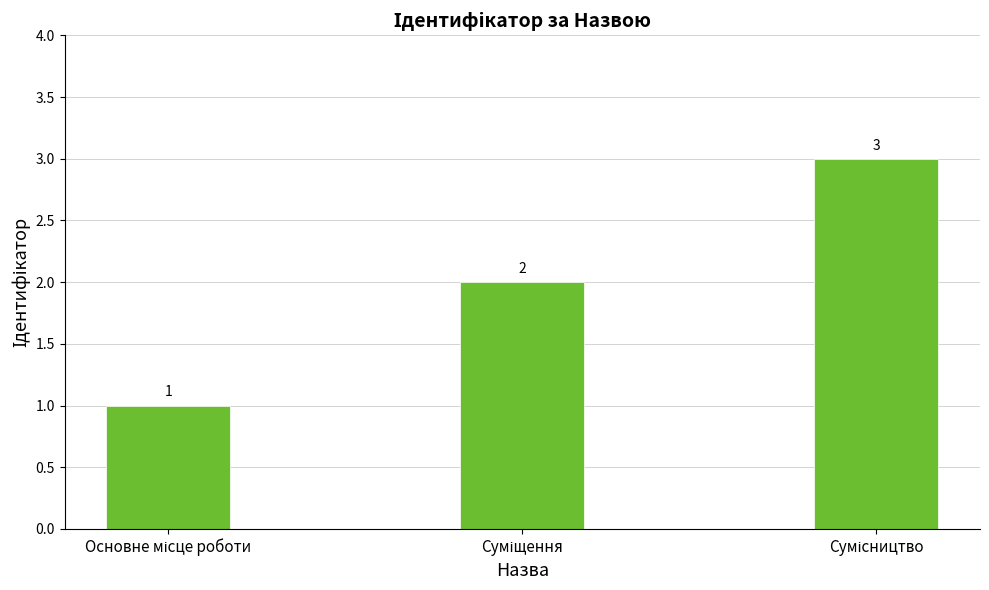

What is the average value?

2